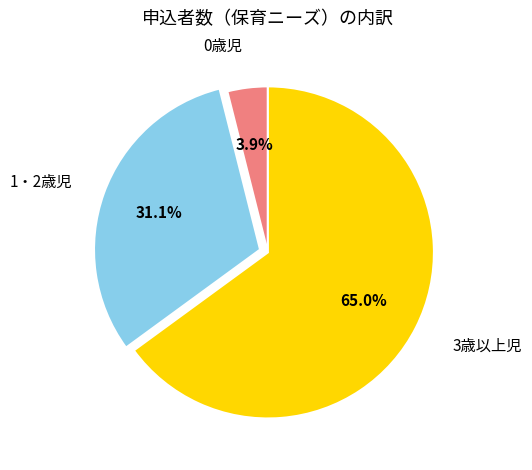

Does 3歳以上児 account for over 50% of the chart?

Yes